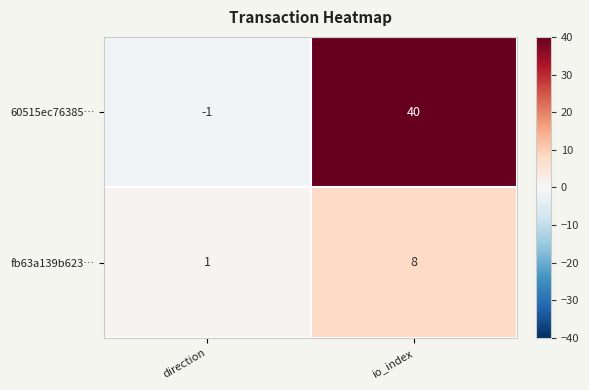

Between direction and io_index, which series saw the biggest shift?

60515ec76385…